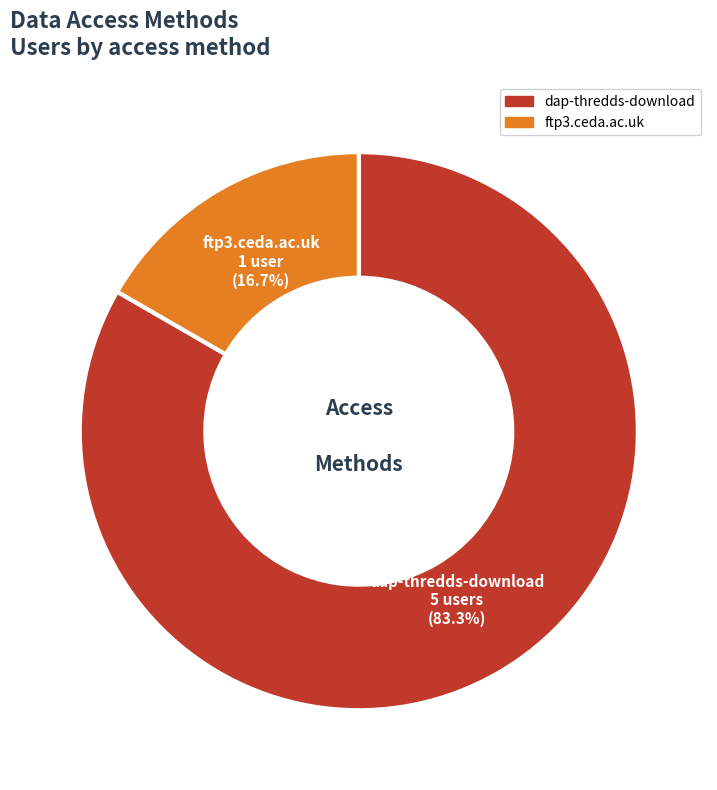

To the nearest percent, what is the average slice percentage?

50%